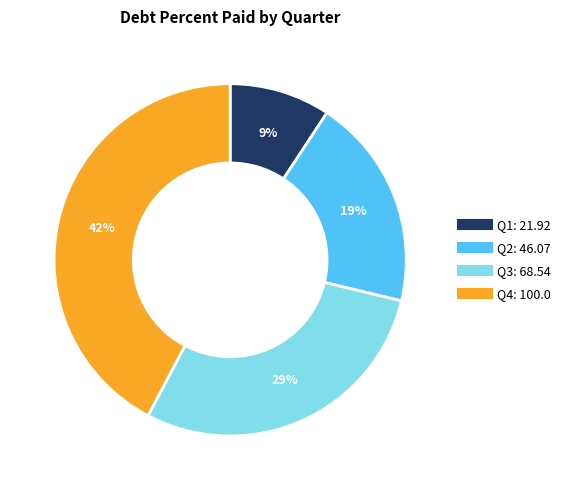

Is there a majority slice in this chart?

No